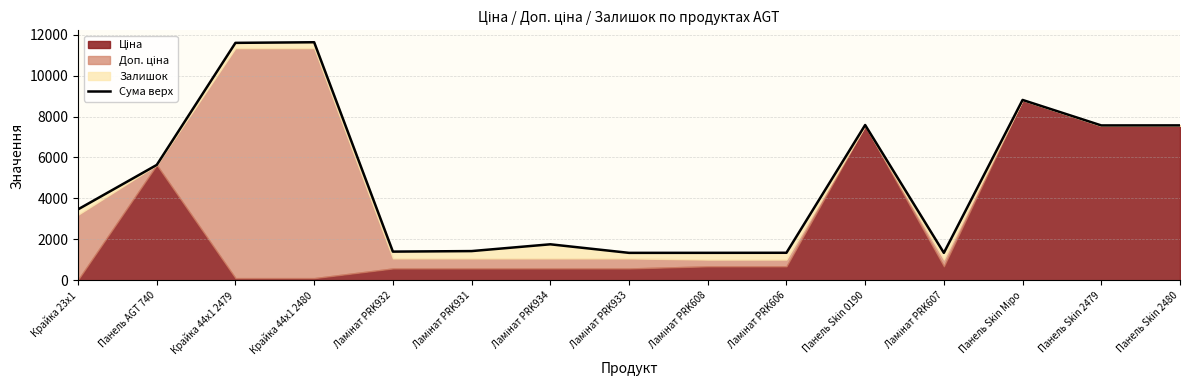

How many data points does each series have?

15